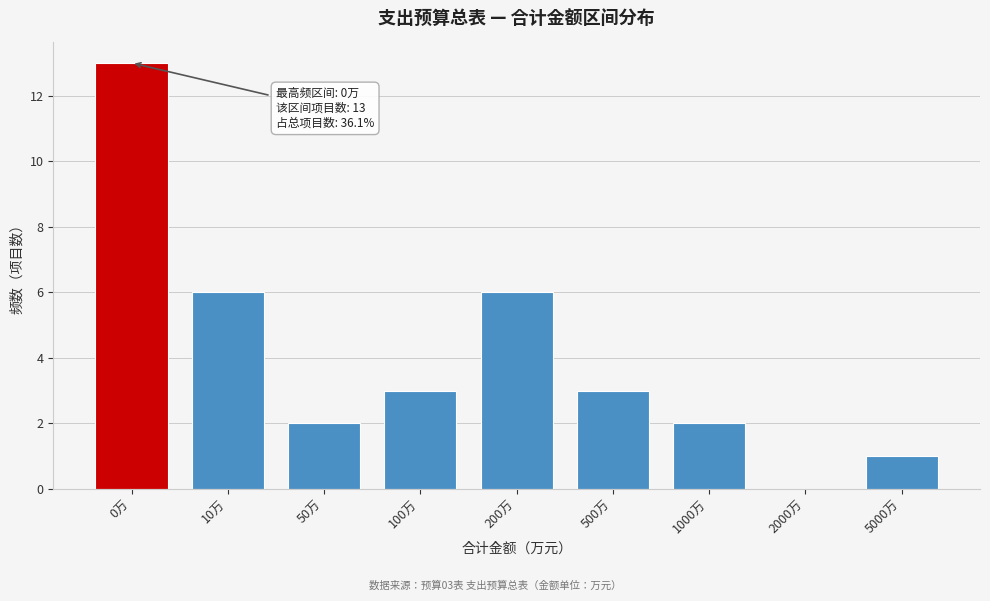

Reading left to right, list all the values displayed in this chart.

0万=13	10万=6	50万=2	100万=3	200万=6	500万=3	1000万=2	2000万=0	5000万=1